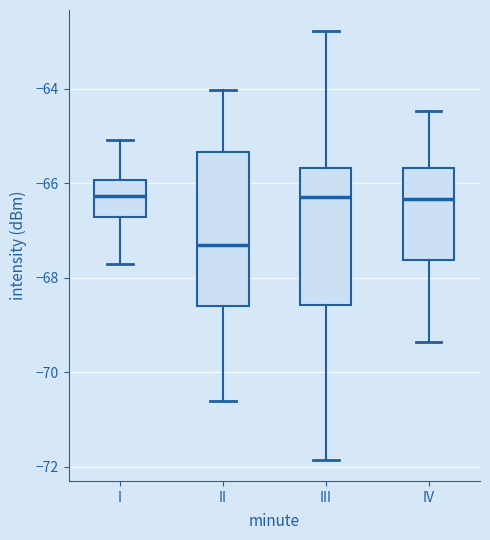

Reading left to right, transcribe this box plot: for each box, give where its median line is, the range the box spans, and where its two whiskers end, as read against the y-axis. The values are not printed on the chart, so give them approximately, as read against the axis.

I: median -66.2, box -66.8 to -66.0, whiskers -67.8 to -65.0
II: median -67.4, box -68.6 to -65.4, whiskers -70.6 to -64.0
III: median -66.2, box -68.6 to -65.6, whiskers -71.8 to -62.8
IV: median -66.4, box -67.6 to -65.6, whiskers -69.4 to -64.4